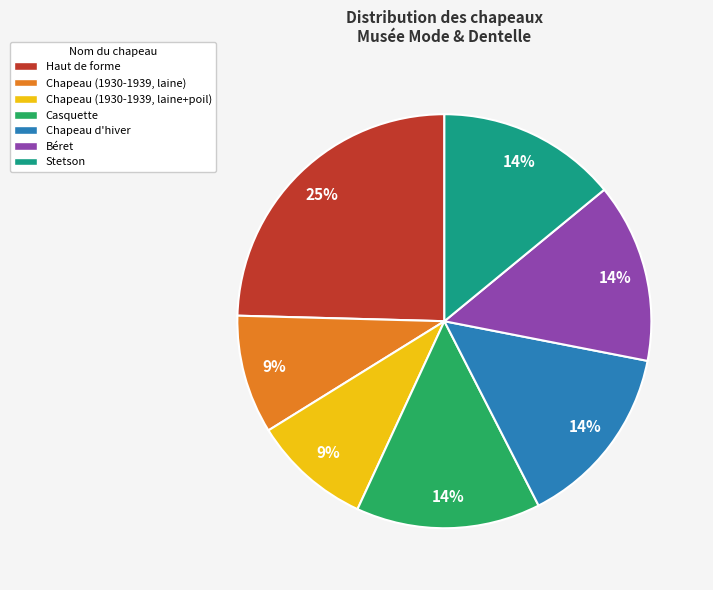

Between Haut de forme and Chapeau (1930-1939, laine), which is larger?

Haut de forme